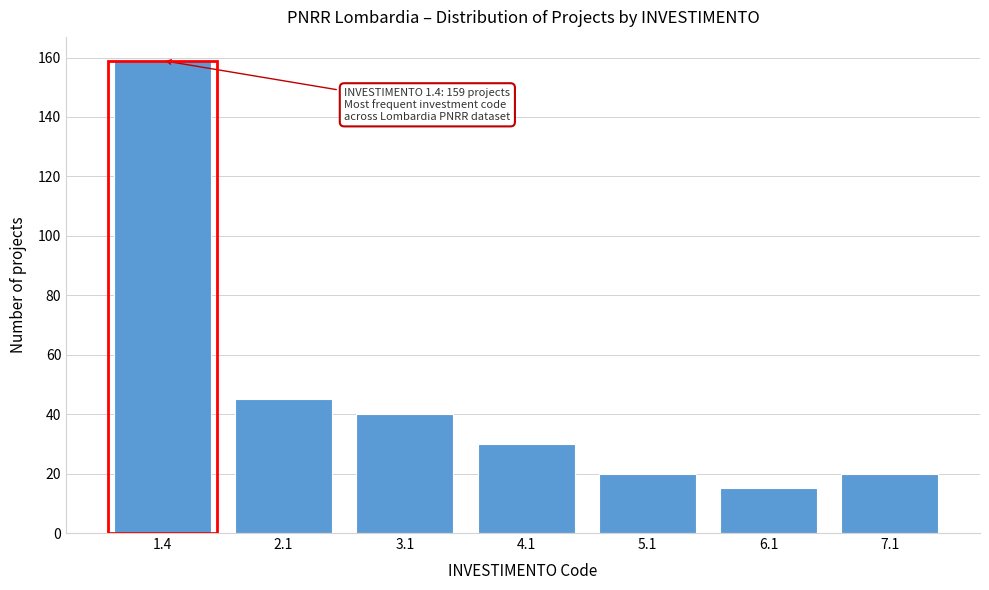

Reading left to right, what are all the values shown in this chart?

159	45	40	30	20	15	20